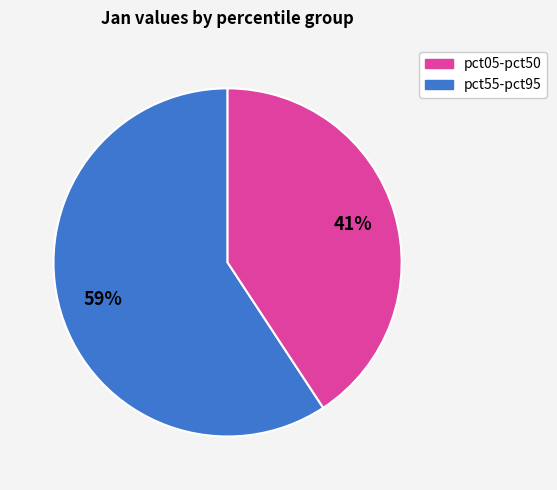

Is there a majority slice in this chart?

Yes